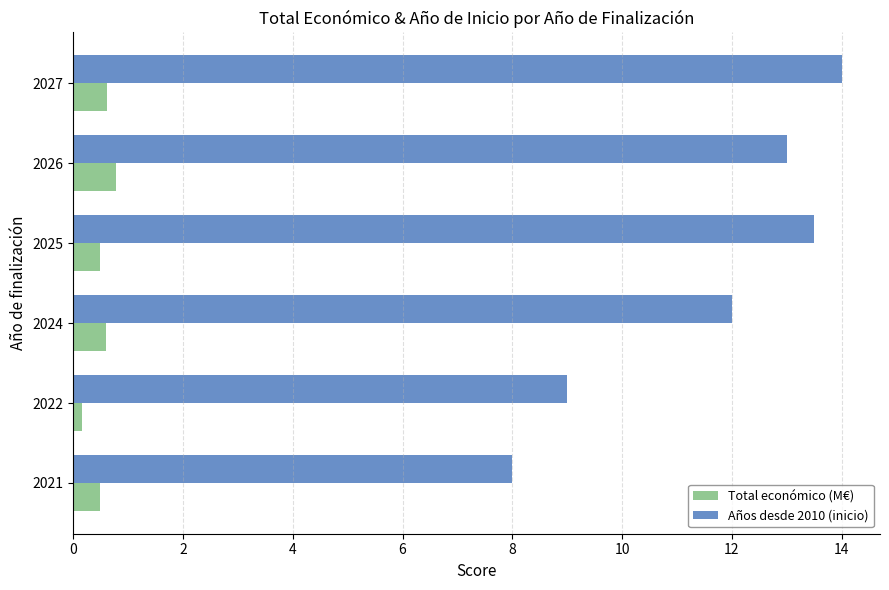

At which label does Total económico (M€) reach its minimum?

2022